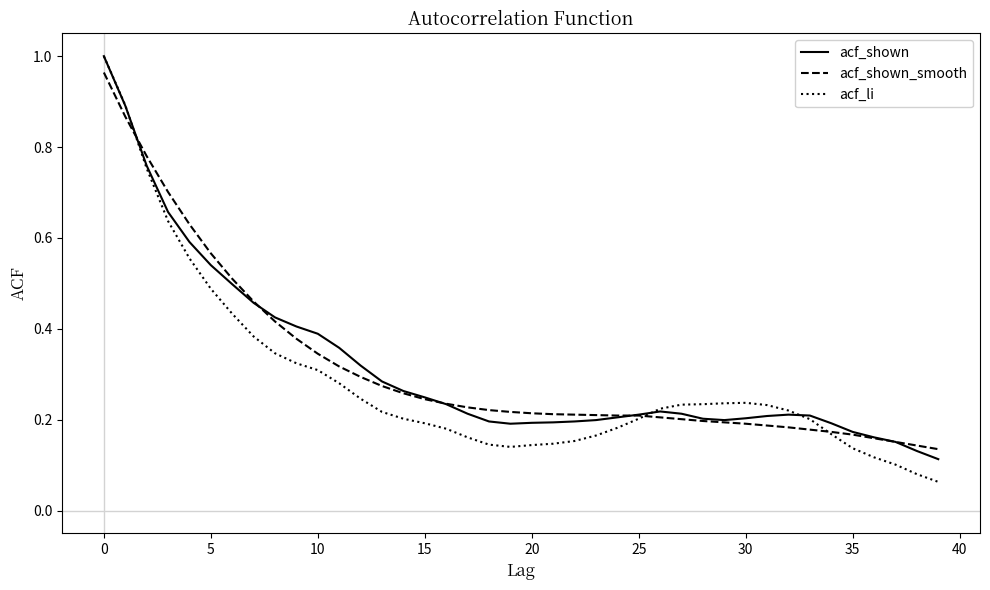

What is the sum of all acf_shown_smooth values?

12.6